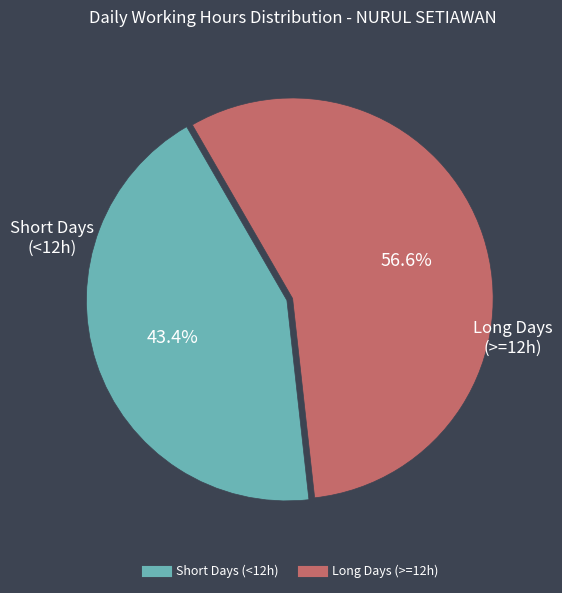

Is there a majority slice in this chart?

Yes